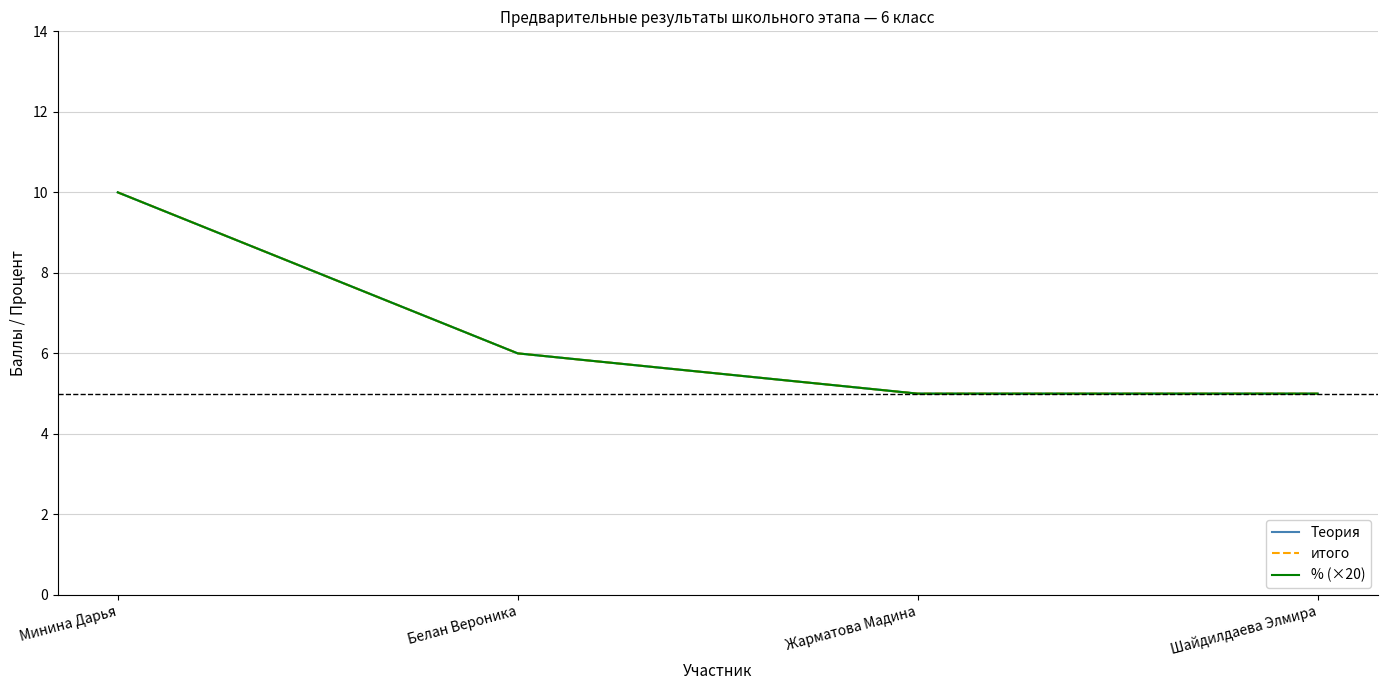

Rank the series at Жарматова Мадина from lowest to highest value.

Теория, итого, % (×20)